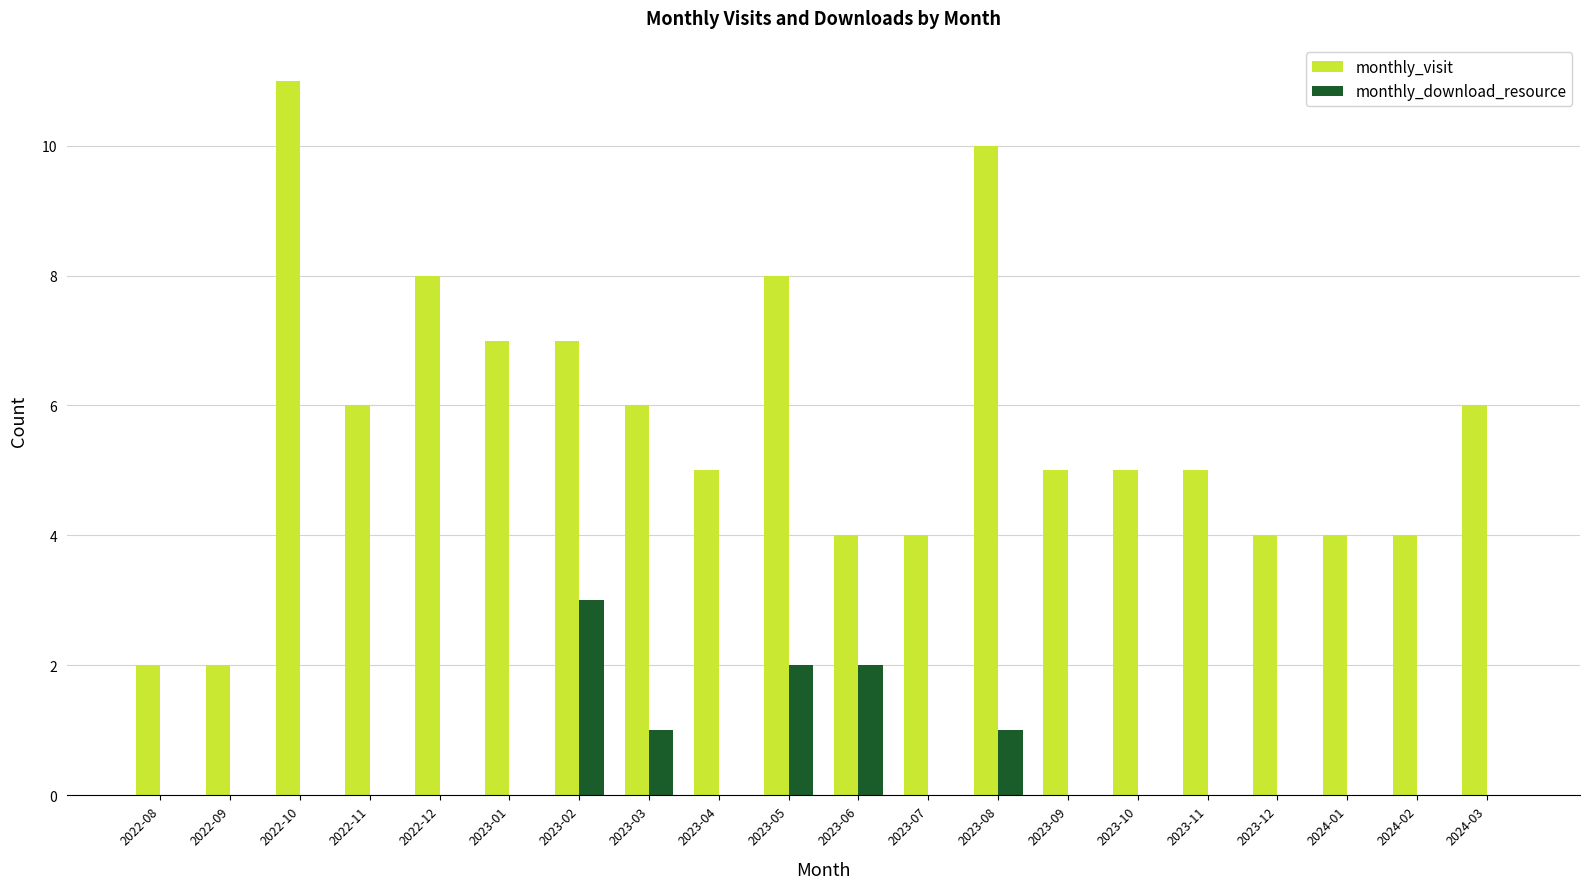

What is the total value across all series at 2023-01?

7